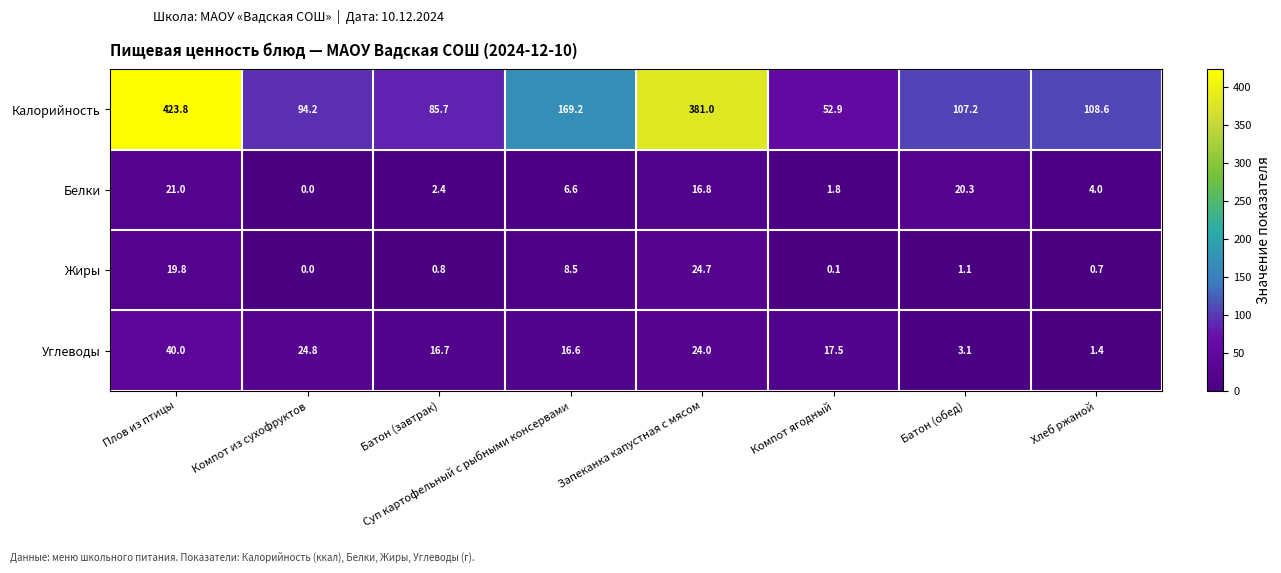

Which category has the lowest value across all series?

Компот из сухофруктов